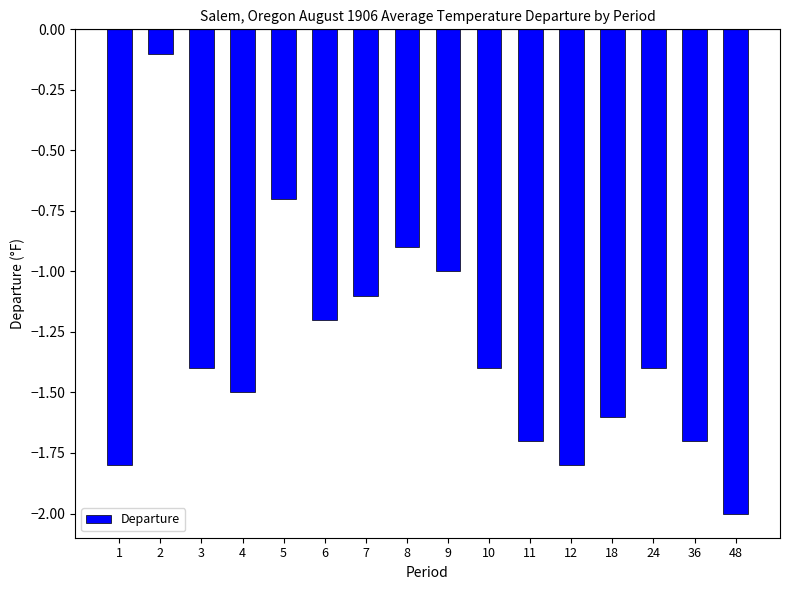

Does the chart contain any negative values?

Yes